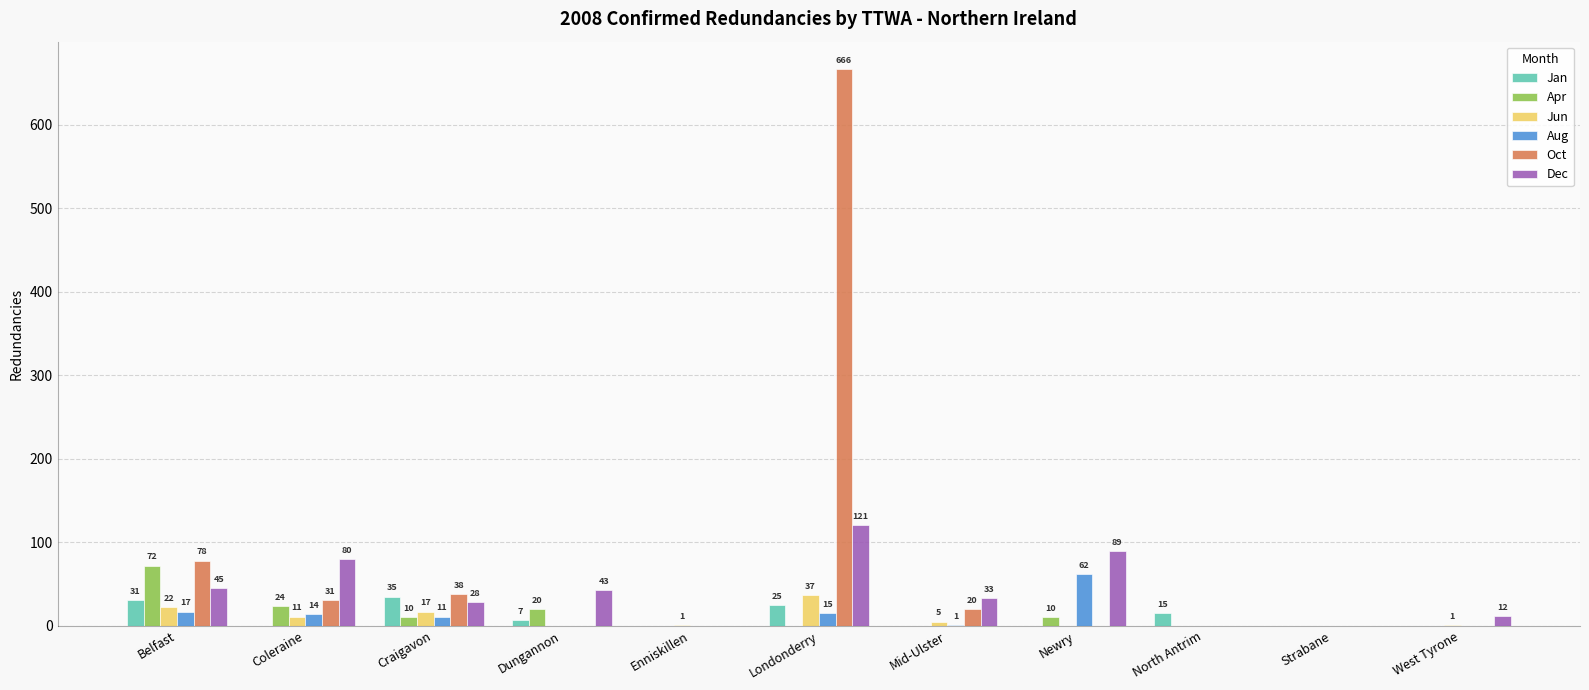

Count the number of data series in this chart.

6